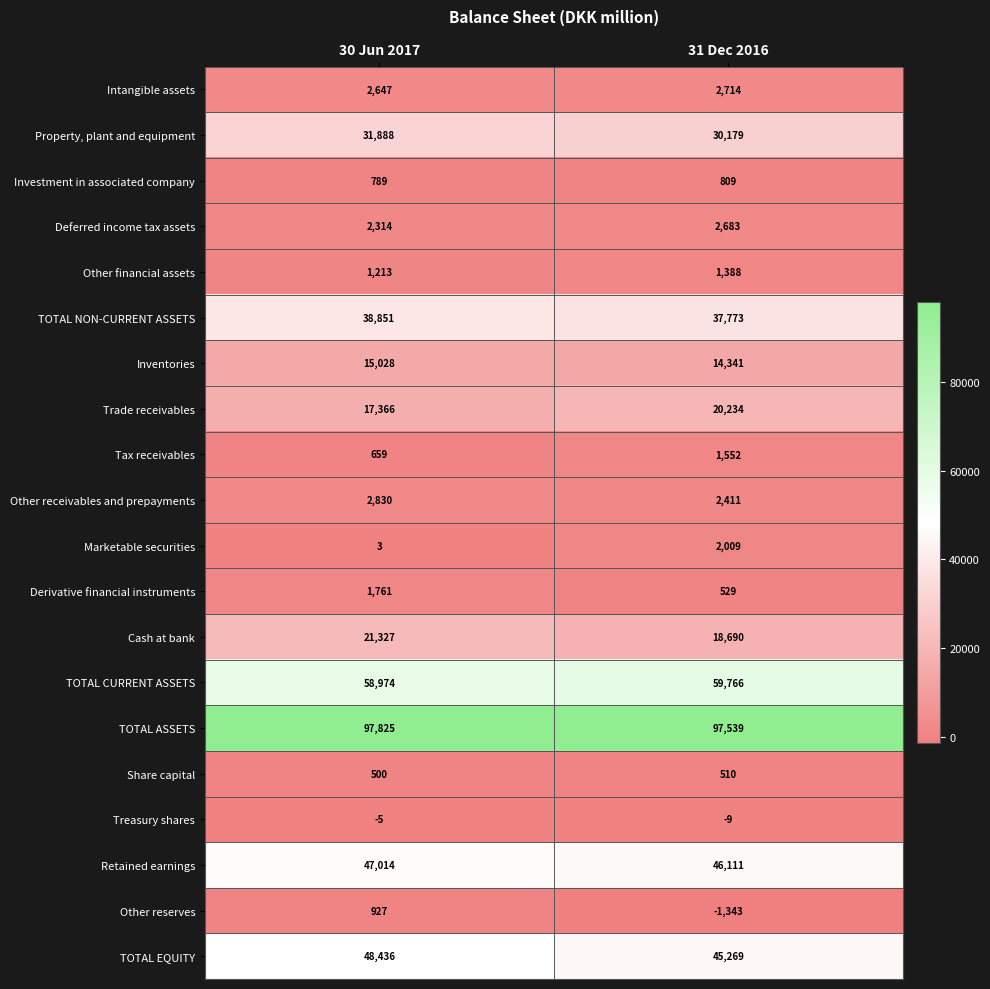

Which series has the widest spread of values?

TOTAL EQUITY